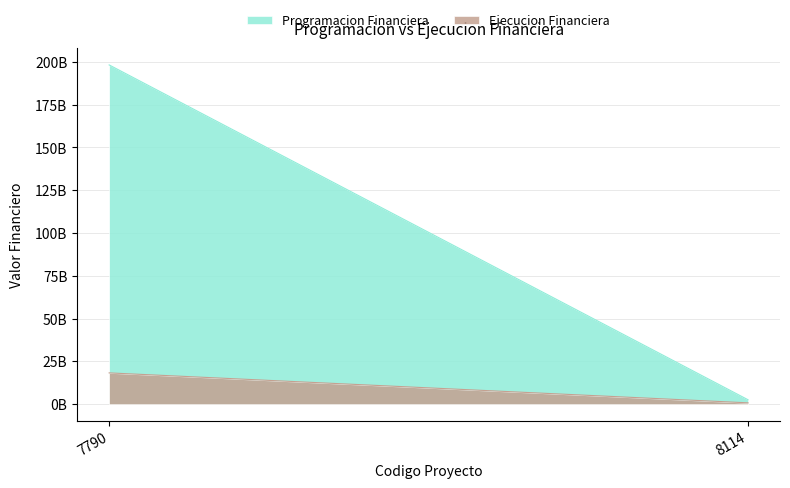

The Ejecucion Financiera series shows 194775055 at 8114. True or false?

False